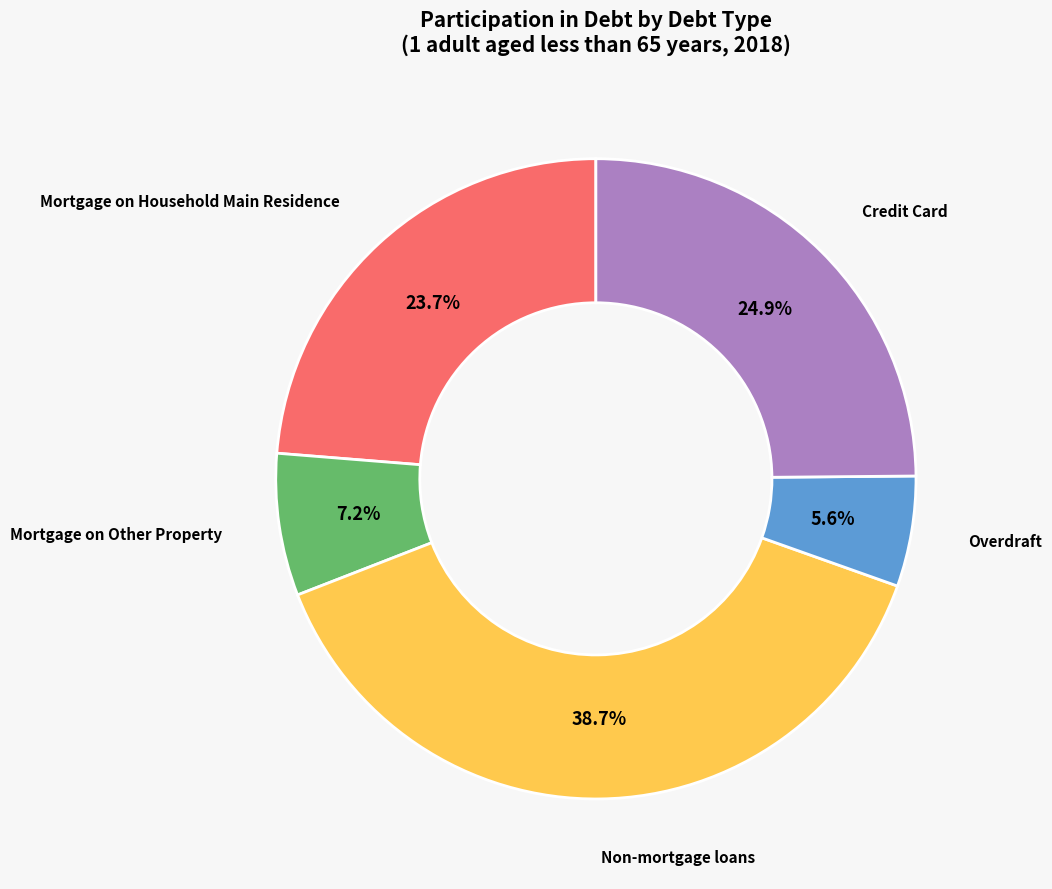

Approximately how many times larger is the value at Mortgage on Household Main Residence compared to Credit Card?

1.0